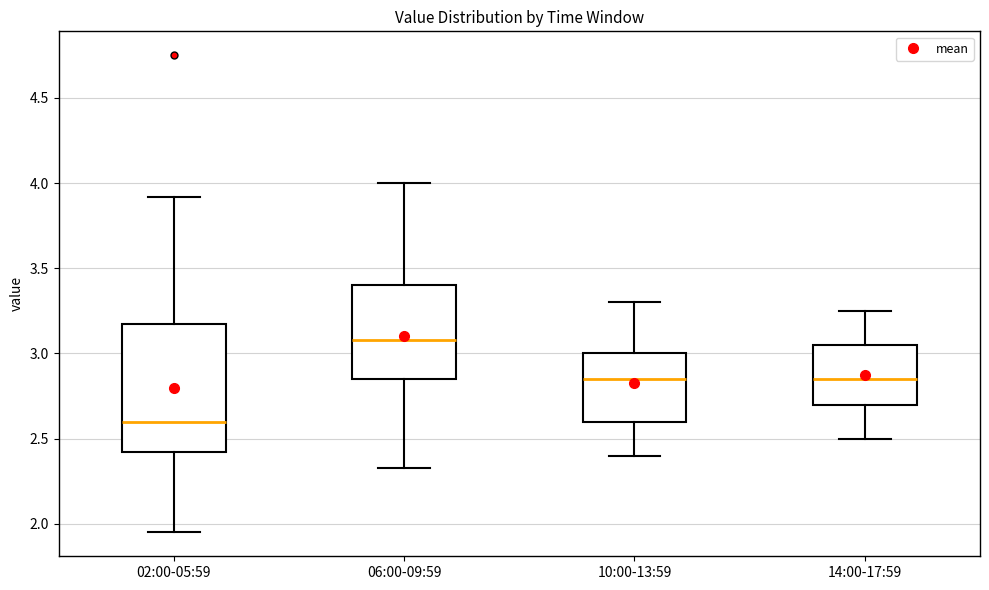

Which box is the tallest, from its lower edge to its upper edge?

02:00-05:59